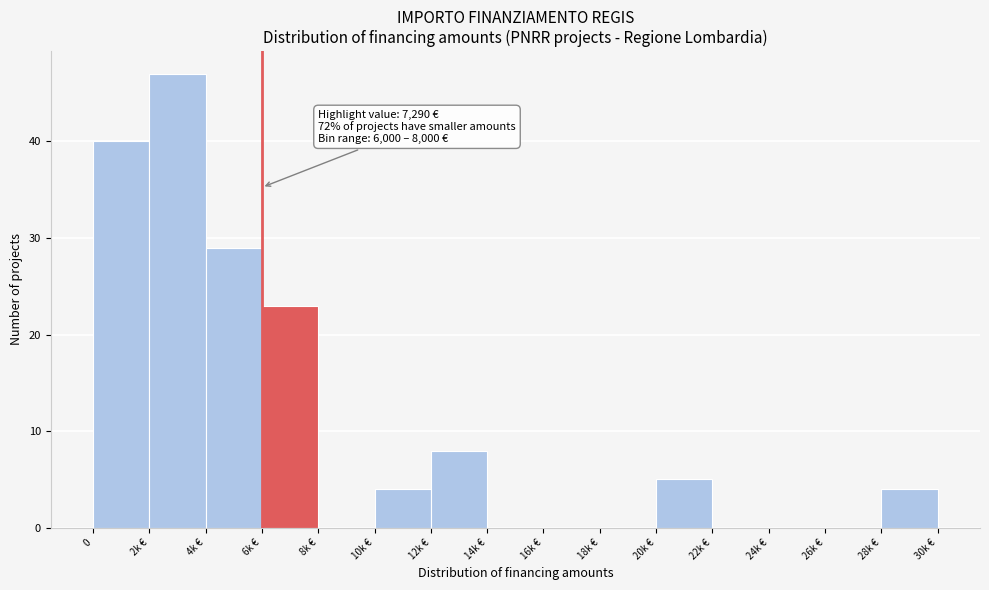

Reading right to left, transcribe all the data shown in this chart.

28k €=4	26k €=0	24k €=0	22k €=0	20k €=5	18k €=0	16k €=0	14k €=0	12k €=8	10k €=4	8k €=0	6k €=23	4k €=29	2k €=47	0=40